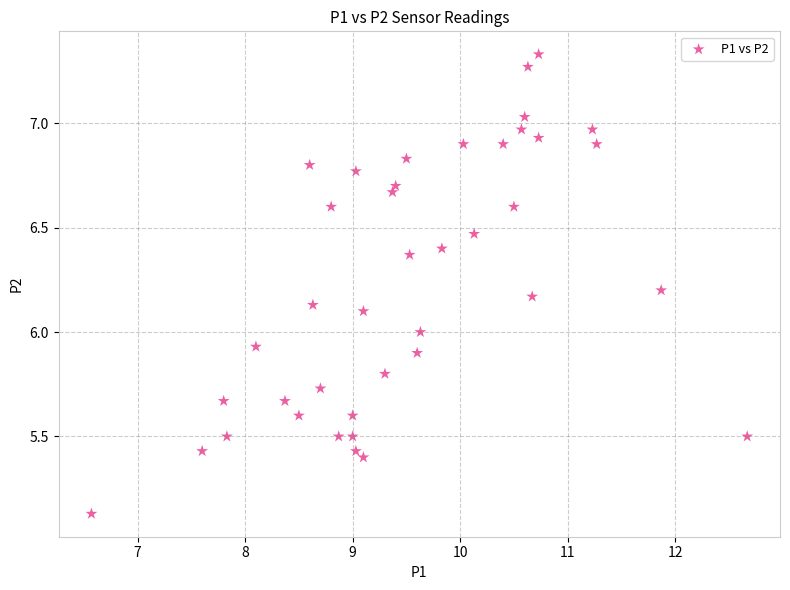

What is the range of Y values (max minus min)?

2.2